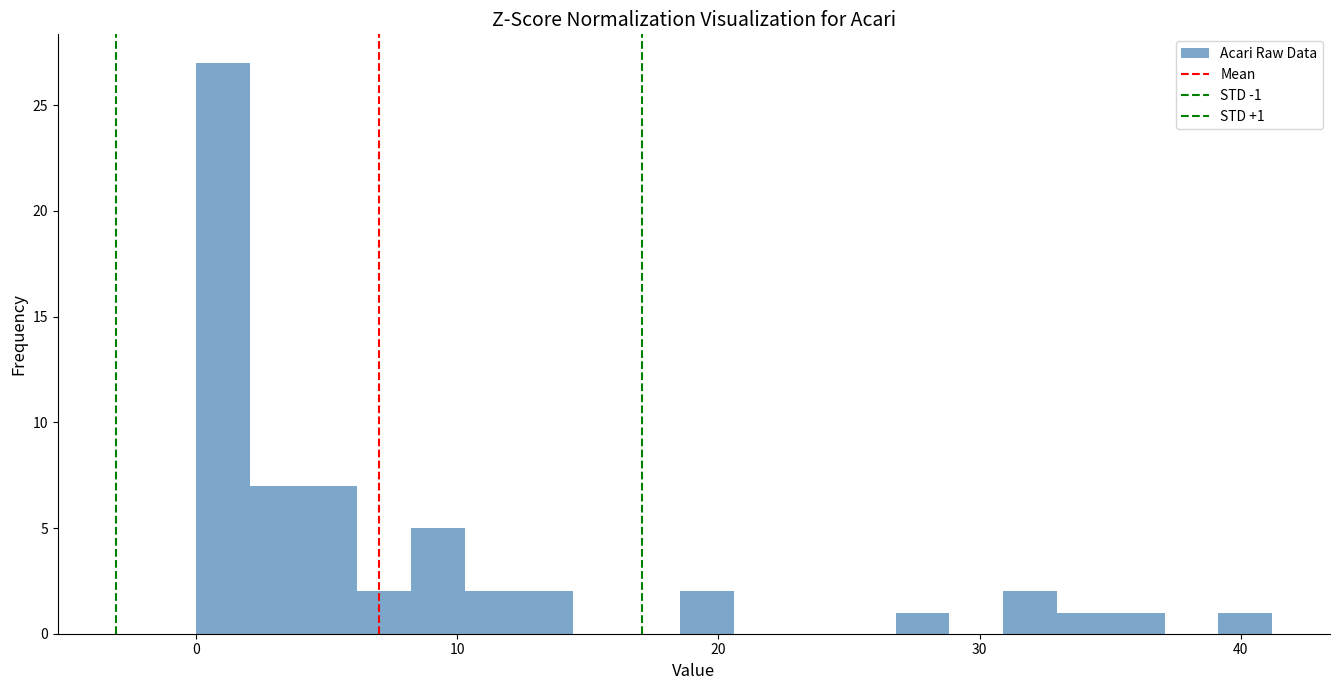

Around what value on the x-axis is the tallest bar? Give the approximate position of its centre, as read against the axis.

1